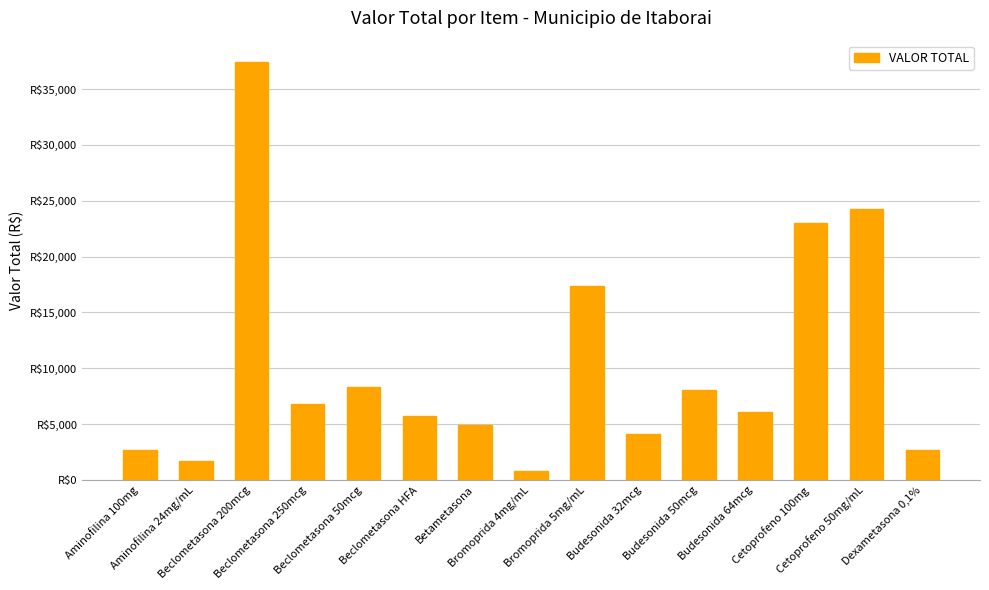

Approximately how many times larger is the value at Beclometasona 250mcg compared to Aminofilina 100mg?

2.5